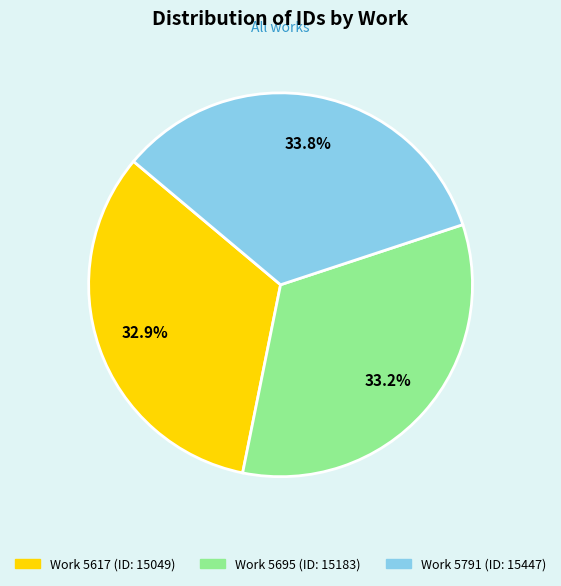

Count the number of slices in the pie.

3